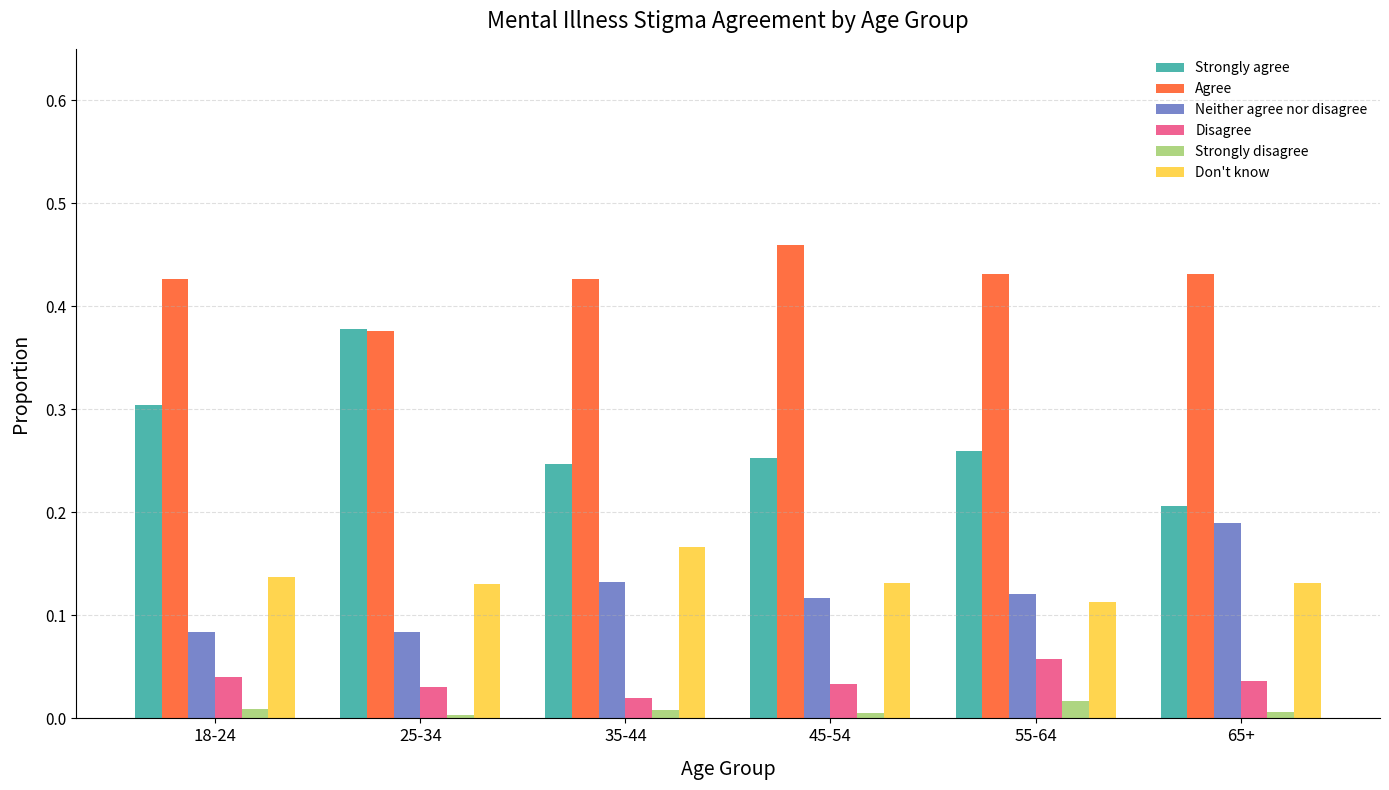

Which series has the largest total across all categories?

Agree